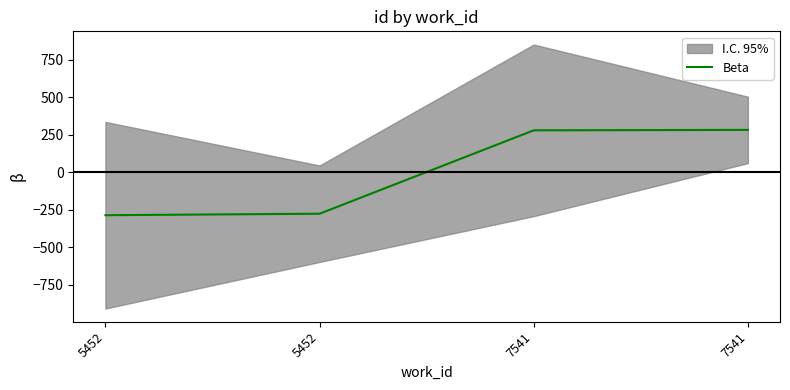

Reading left to right, transcribe all the data shown in this chart.

-285.8	-275.8	279.2	282.2